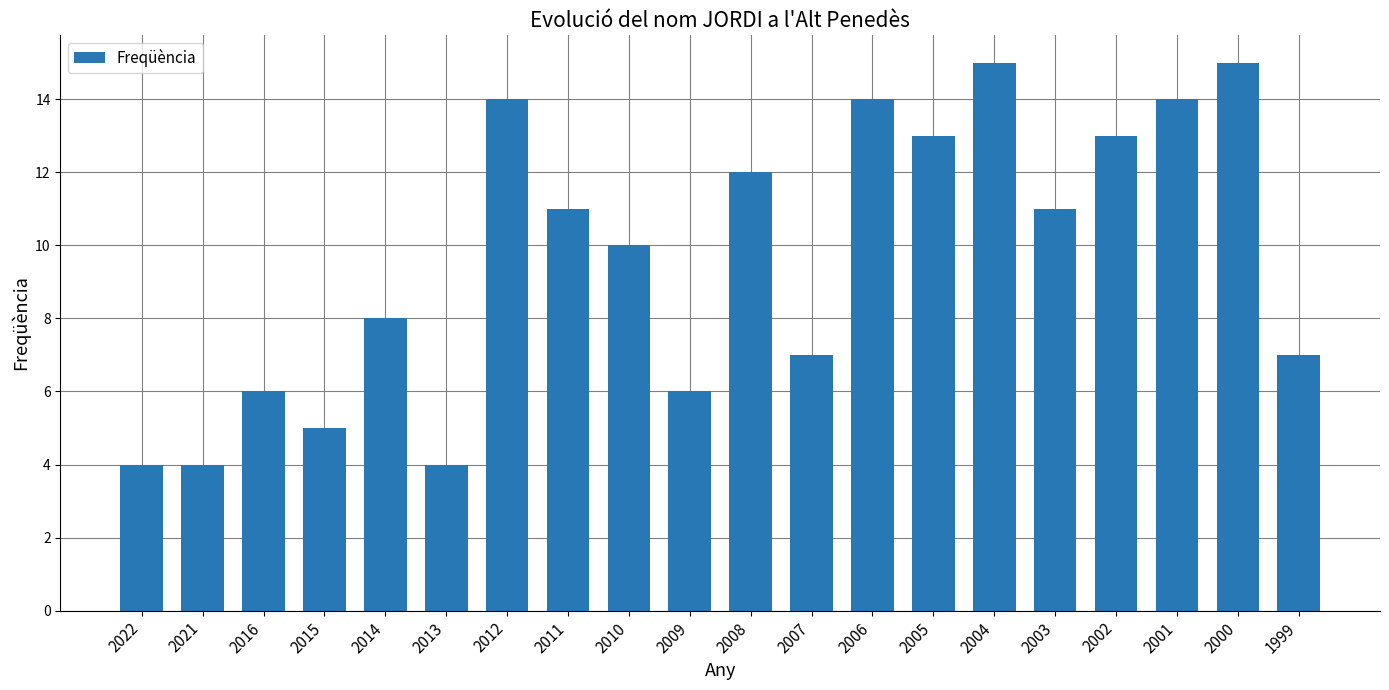

What is the sum of all values?

193